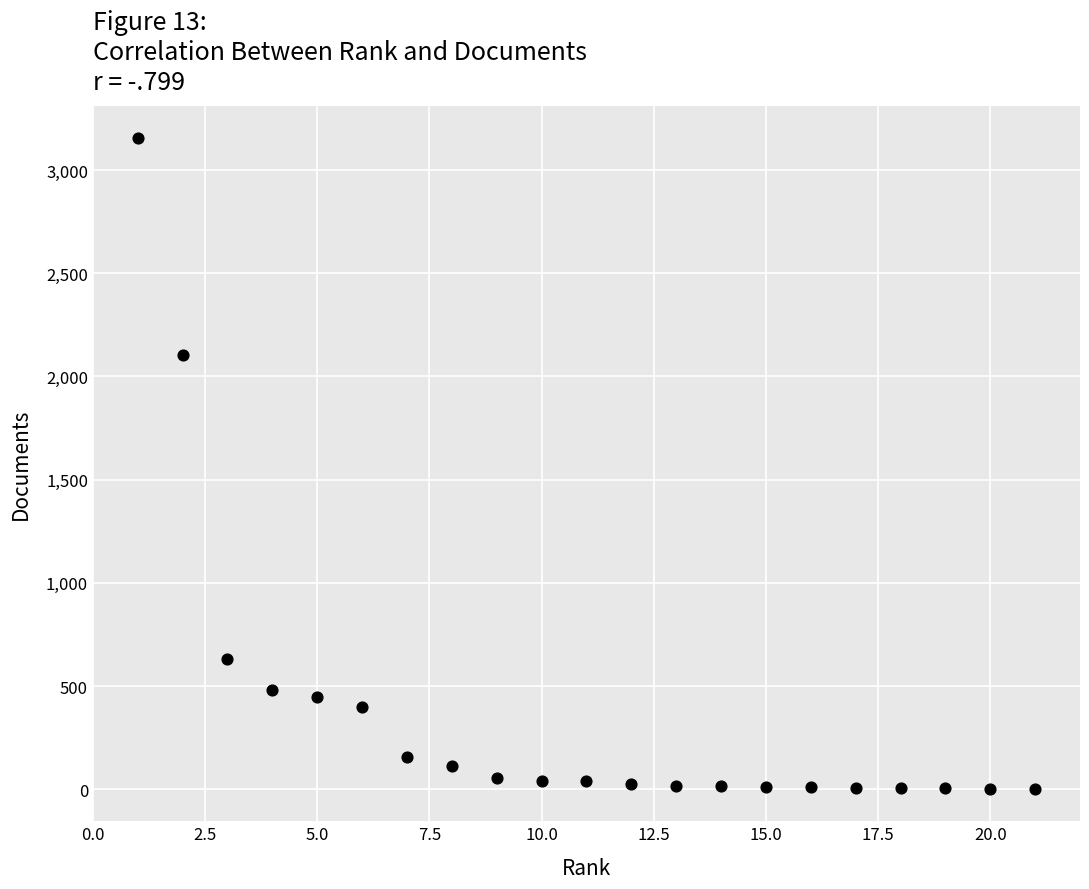

What Y value in the scatter plot is closest to 1578?

2103